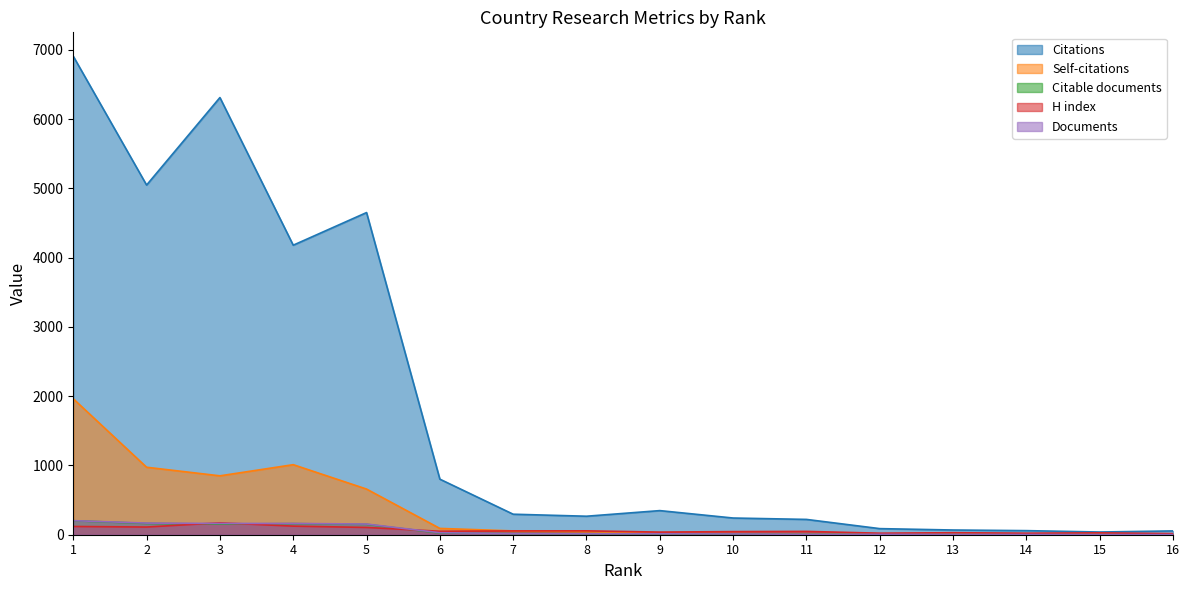

True or false: Citations has a value of 360 at 11.

False